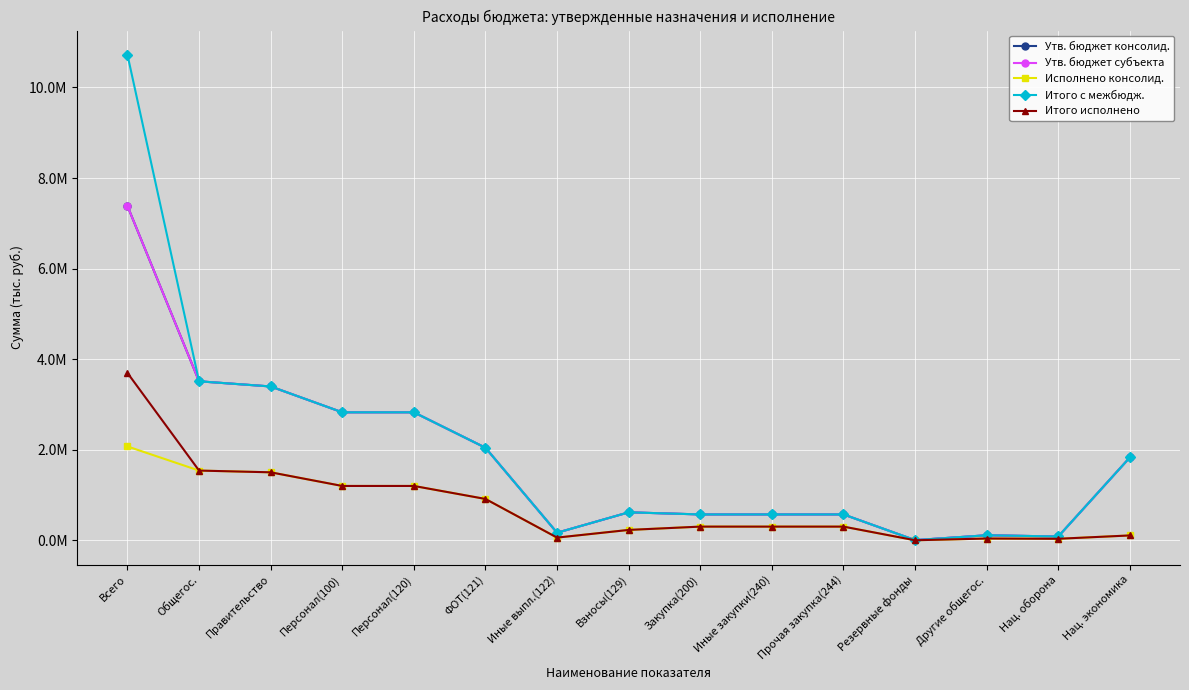

Reading left to right, transcribe all the data shown in this chart.

Утв. бюджет консолид.: 7382404.0	3510400.0	3396500.0	2825900.0	2825900.0	2042800.0	166200.0	616900.0	570600.0	570600.0	570600.0	3400.0	110500.0	83300.0	1829400.0
Утв. бюджет субъекта: 7382404.0	3510400.0	3396500.0	2825900.0	2825900.0	2042800.0	166200.0	616900.0	570600.0	570600.0	570600.0	3400.0	110500.0	83300.0	1829400.0
Исполнено консолид.: 2071883.4	1539085.0	1500685.0	1199290.0	1199290.0	912285.3	58678.0	228326.7	301395.0	301395.0	301395.0	0.0	38400.0	32690.4	106570.0
Итого с межбюдж.: 10720604.0	3510400.0	3396500.0	2825900.0	2825900.0	2042800.0	166200.0	616900.0	570600.0	570600.0	570600.0	3400.0	110500.0	83300.0	1829400.0
Итого исполнено: 3695483.4	1539085.0	1500685.0	1199290.0	1199290.0	912285.3	58678.0	228326.7	301395.0	301395.0	301395.0	0.0	38400.0	32690.4	106570.0